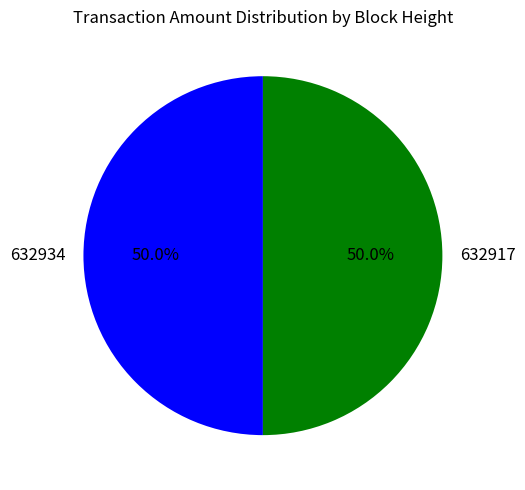

What is the ratio of the value at 632934 to the value at 632917?

1.0